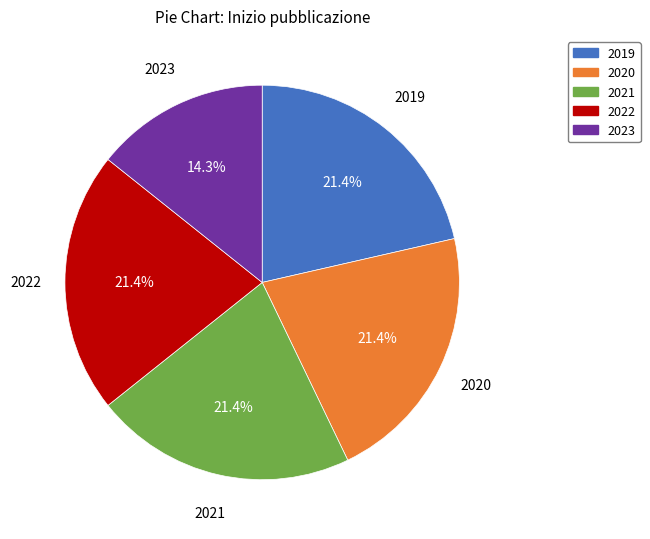

To the nearest percent, what is the average slice percentage?

20%